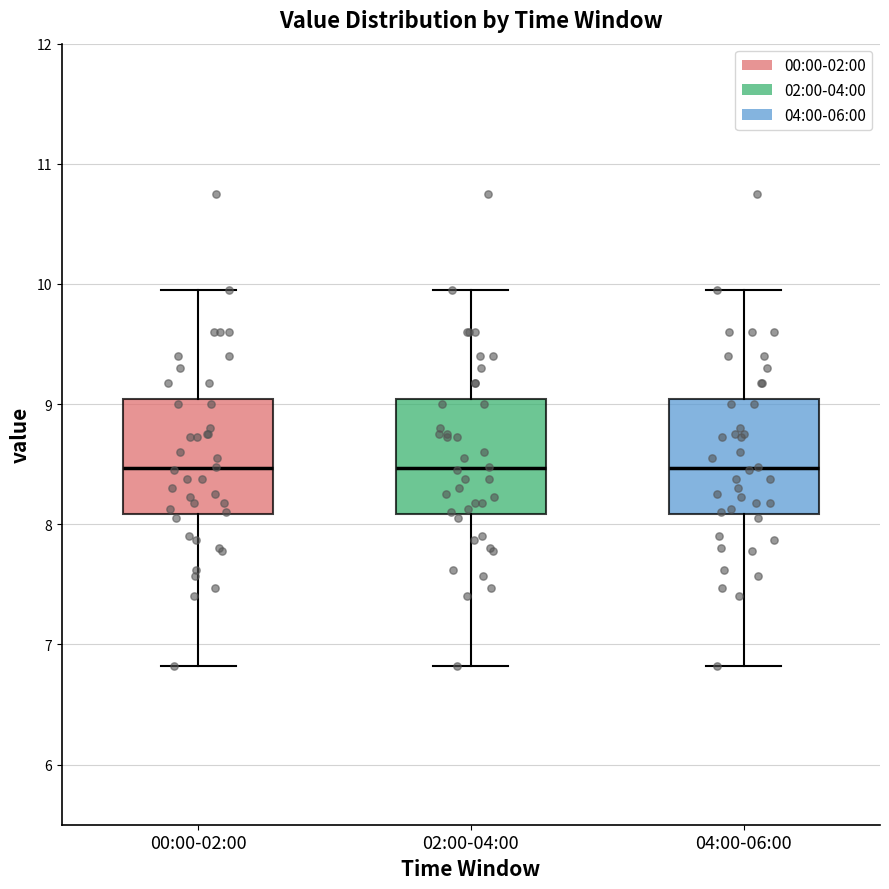

Reading left to right, transcribe this box plot: for each box, give where its median line is, the range the box spans, and where its two whiskers end, as read against the y-axis. The values are not printed on the chart, so give them approximately, as read against the axis.

00:00-02:00: median 8.5, box 8.1 to 9.0, whiskers 6.8 to 10.0
02:00-04:00: median 8.5, box 8.1 to 9.0, whiskers 6.8 to 10.0
04:00-06:00: median 8.5, box 8.1 to 9.0, whiskers 6.8 to 10.0